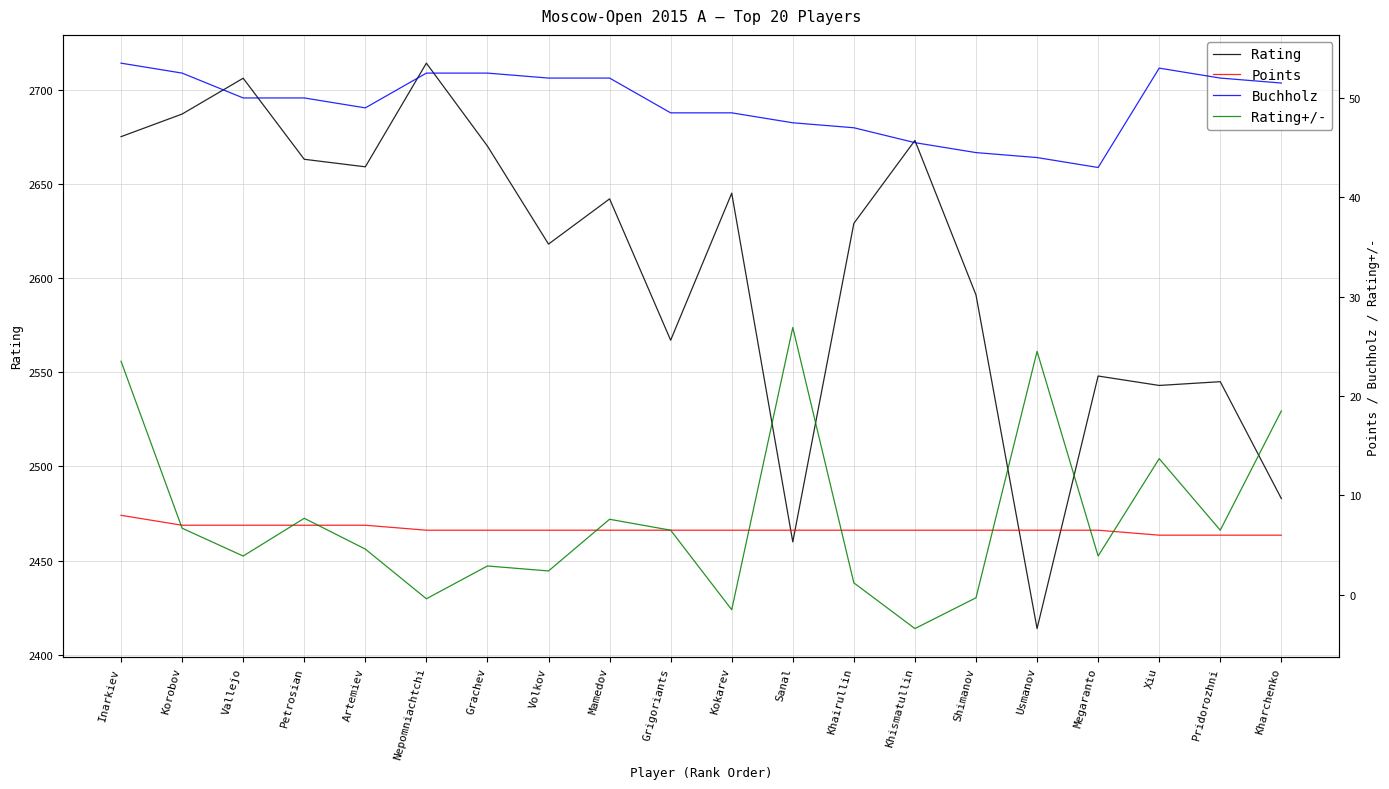

Is it true that Rating+/- equals 3.7 at Pridorozhni?

False